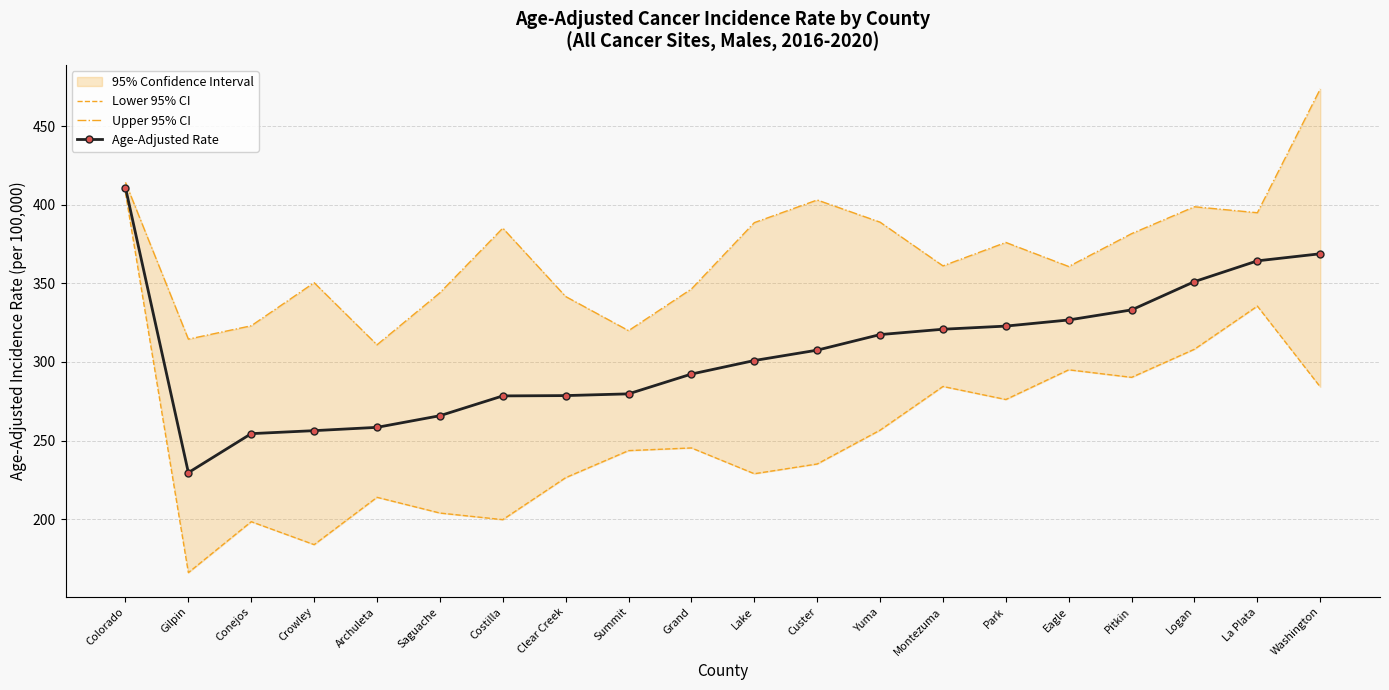

Rank the categories by Lower 95% CI value from highest to lowest.

Colorado, La Plata, Logan, Eagle, Pitkin, Montezuma, Washington, Park, Yuma, Grand, Summit, Custer, Lake, Clear Creek, Archuleta, Saguache, Costilla, Conejos, Crowley, Gilpin